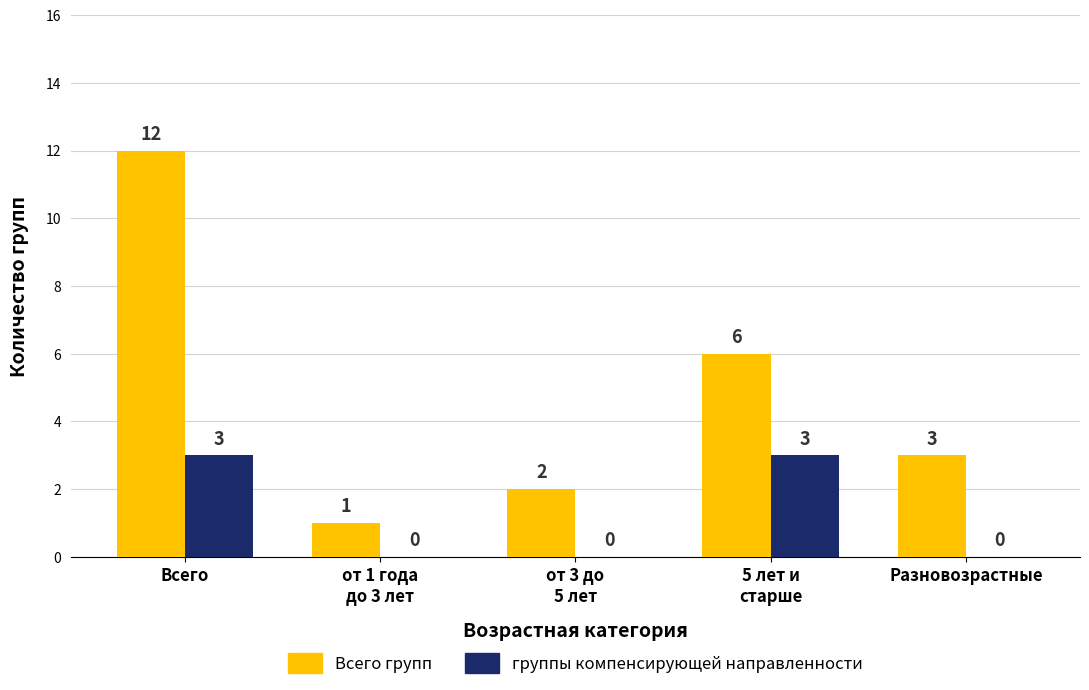

The value of Всего групп at Разновозрастные is 1. True or false?

False